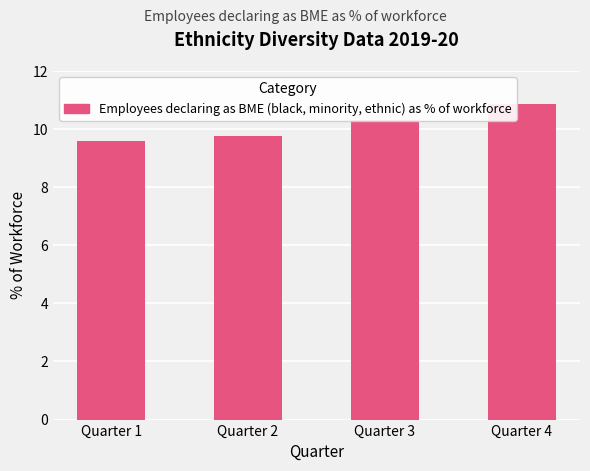

What is the value of the 4th bar from the left?

10.9